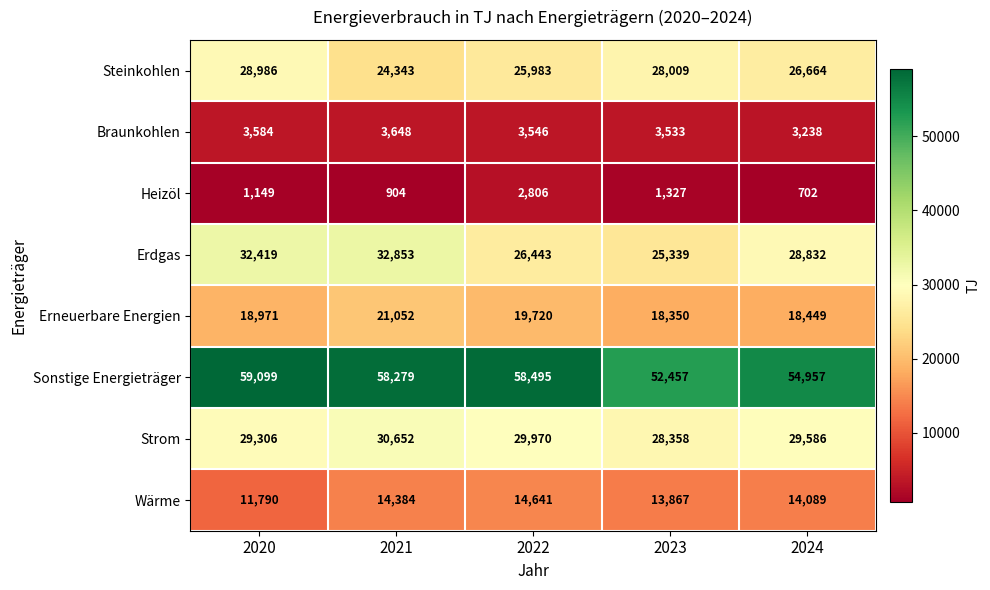

Which series changed the most between 2022 and 2024?

Sonstige Energieträger